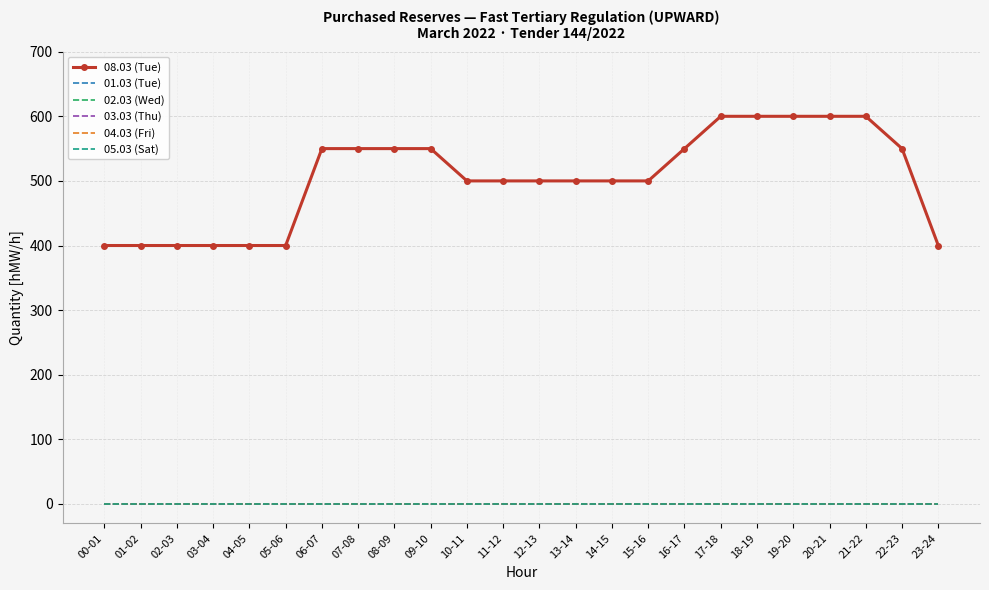

Rank the series by their maximum value, from lowest to highest.

01.03 (Tue), 02.03 (Wed), 03.03 (Thu), 04.03 (Fri), 05.03 (Sat), 08.03 (Tue)